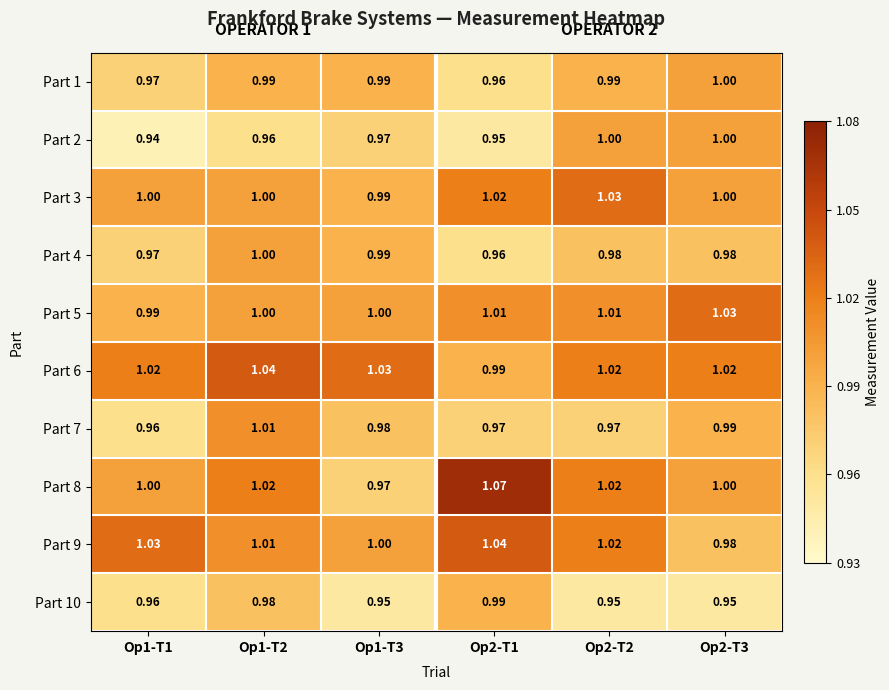

Is the value of Part 2 at Op1-T1 greater than the value of Part 6 at Op2-T3?

No